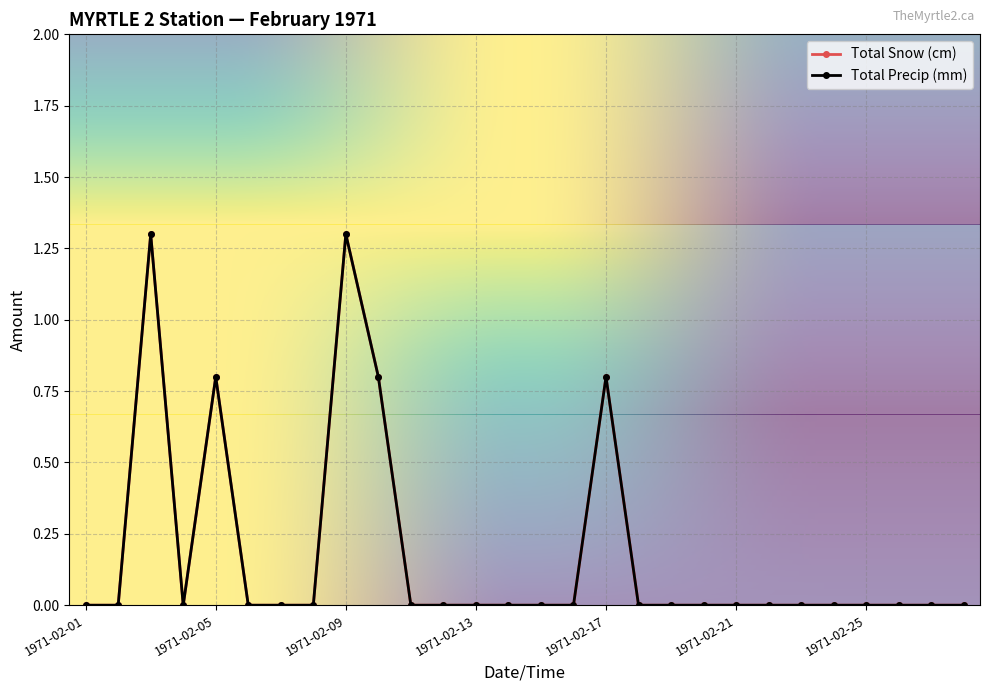

At which category is the sum across all series the highest?

1971-02-03